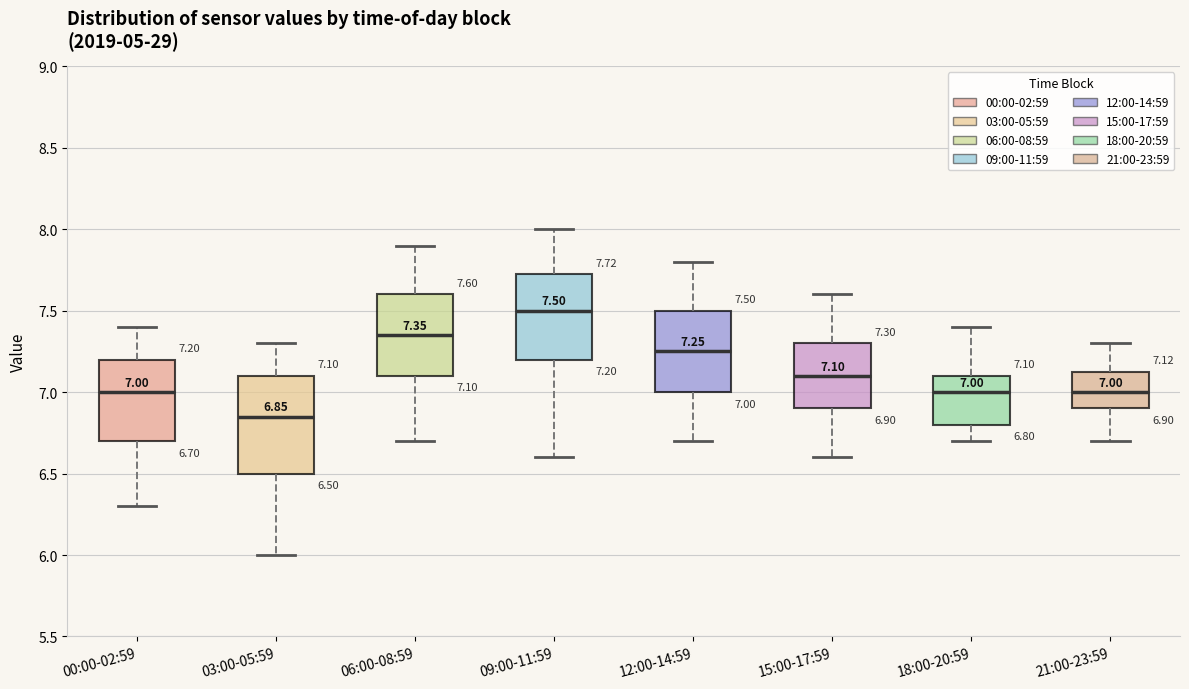

Which box has the lowest median line?

03:00-05:59